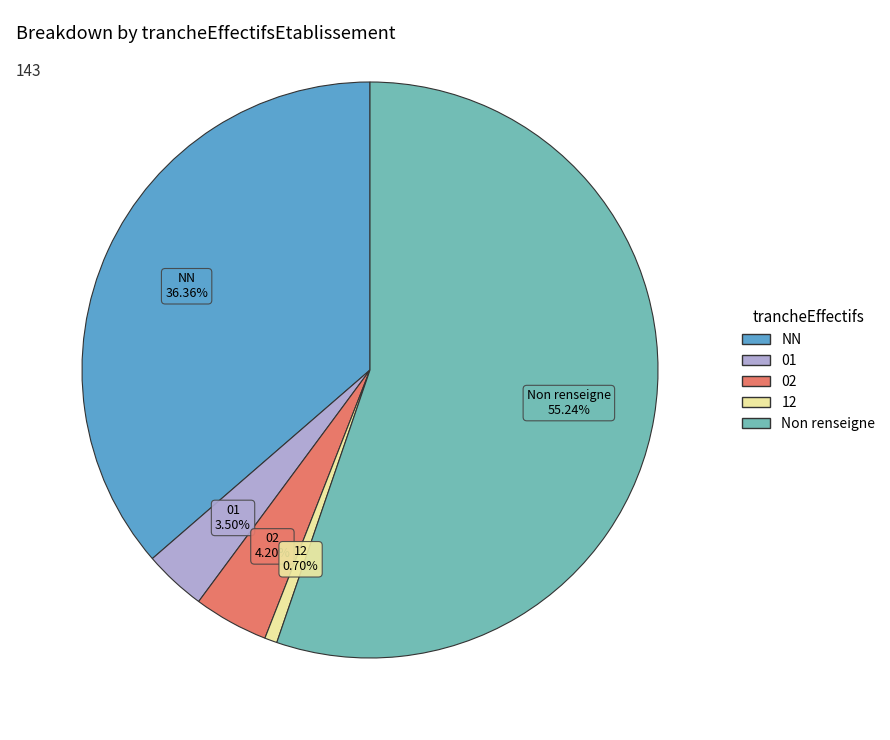

Is there a majority slice in this chart?

Yes